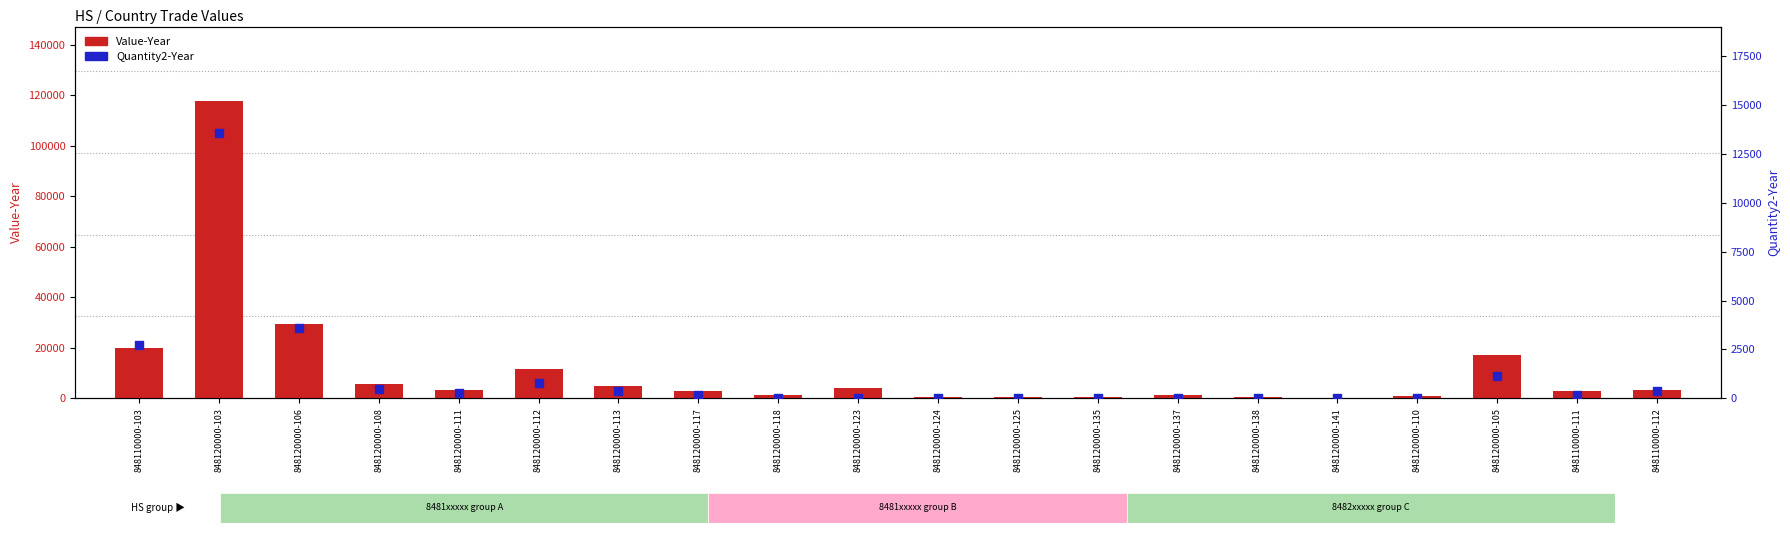

At how many categories does at least one series exceed 65382?

1